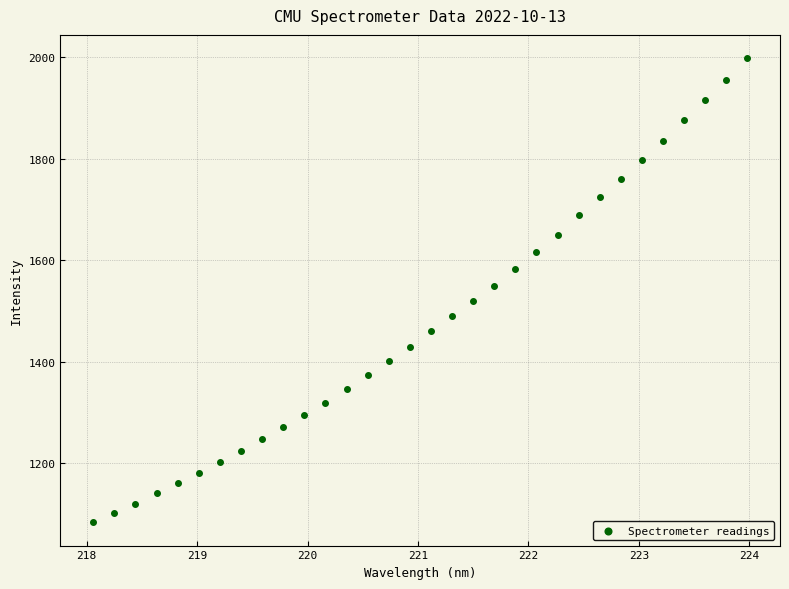

What is the range of Y values (max minus min)?

913.9